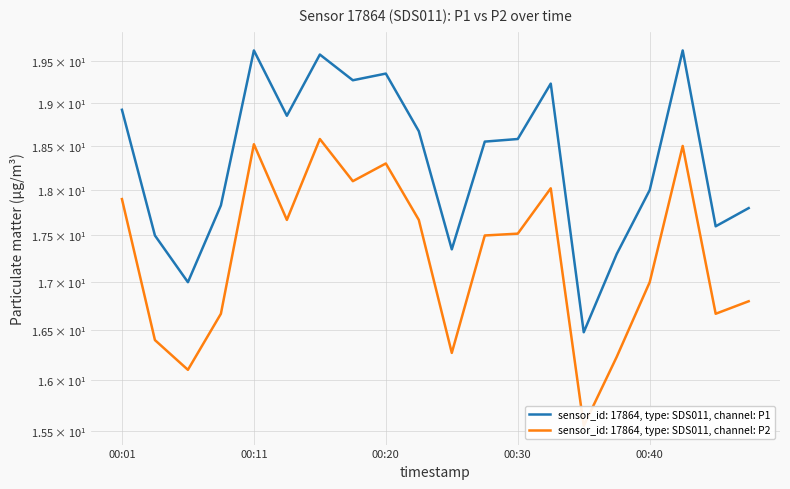

What is the difference between the highest and lowest values at 00:03?

1.1